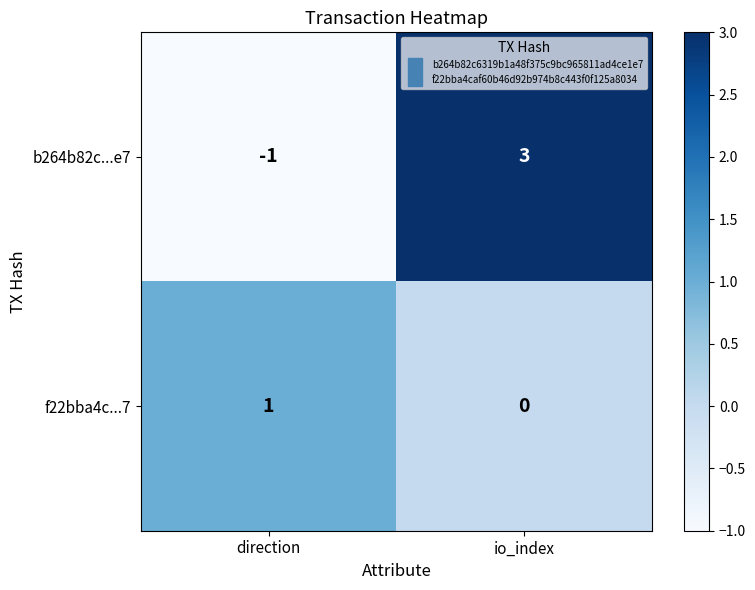

The b264b82c...e7 series shows 1 at io_index. True or false?

False